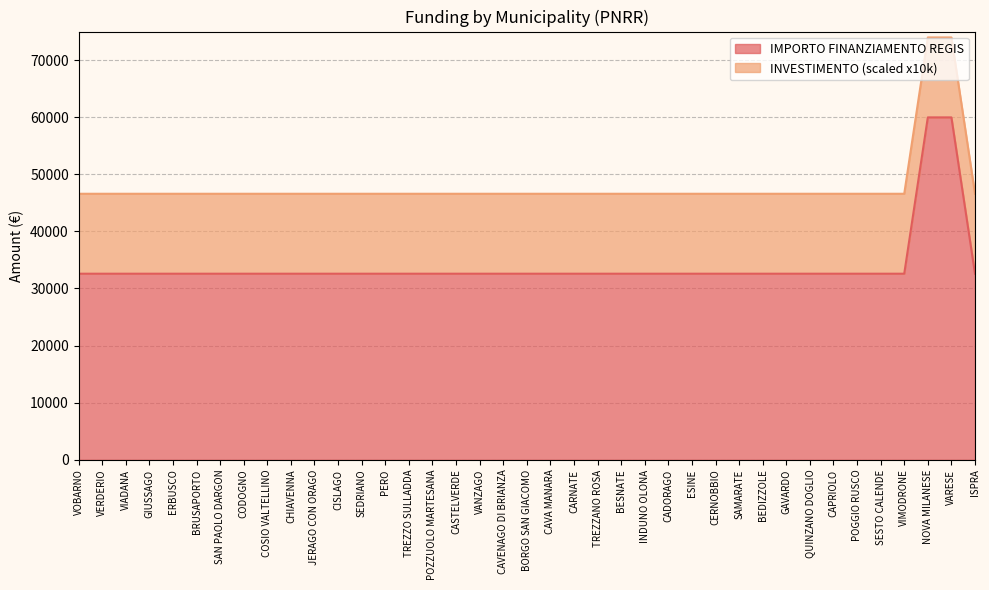

What is the label of the 7th point from the left?

SAN PAOLO DARGON